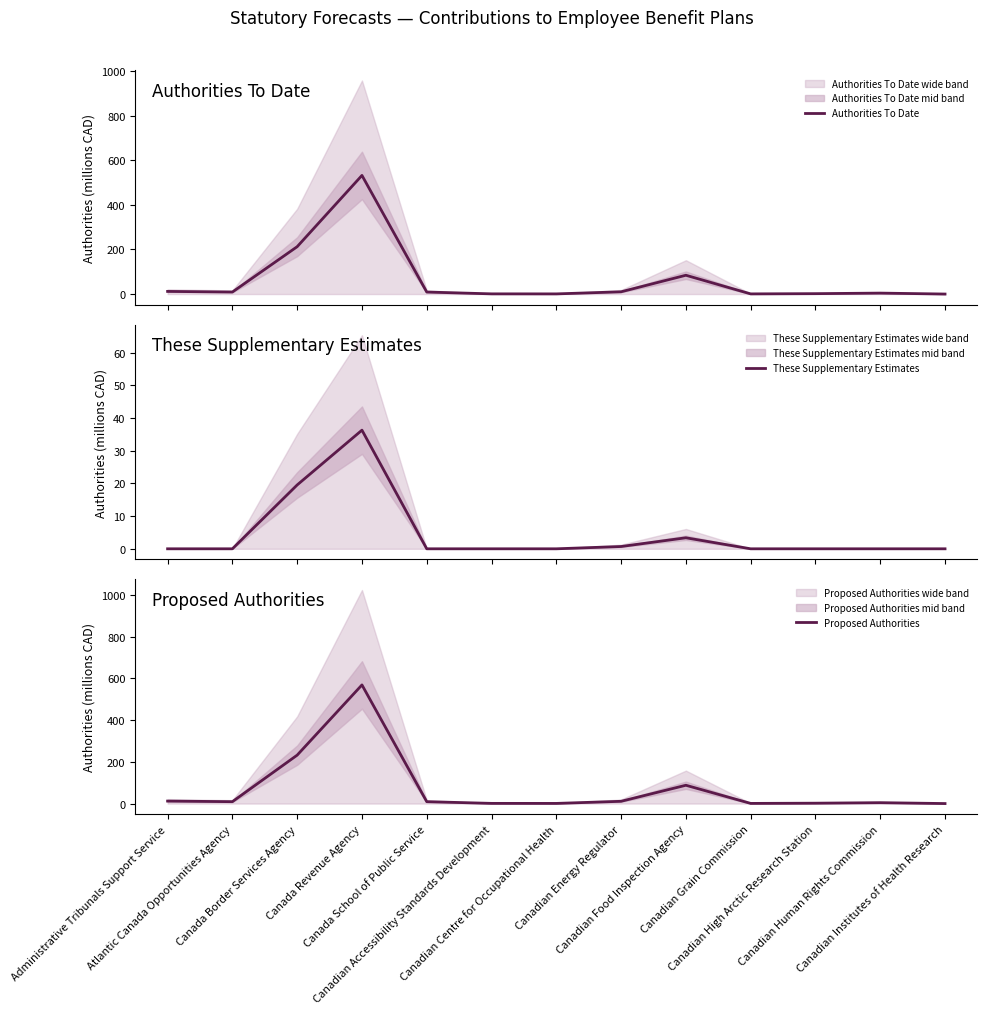

What is the average value of the Authorities To Date series?

67.4